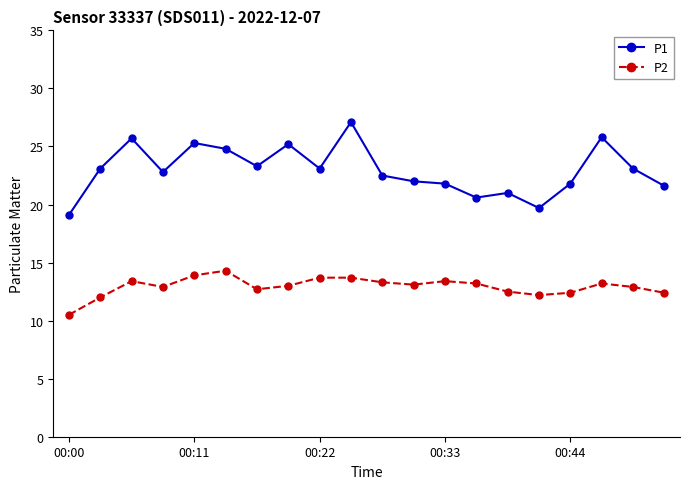

What is the maximum value shown in the chart?

27.1